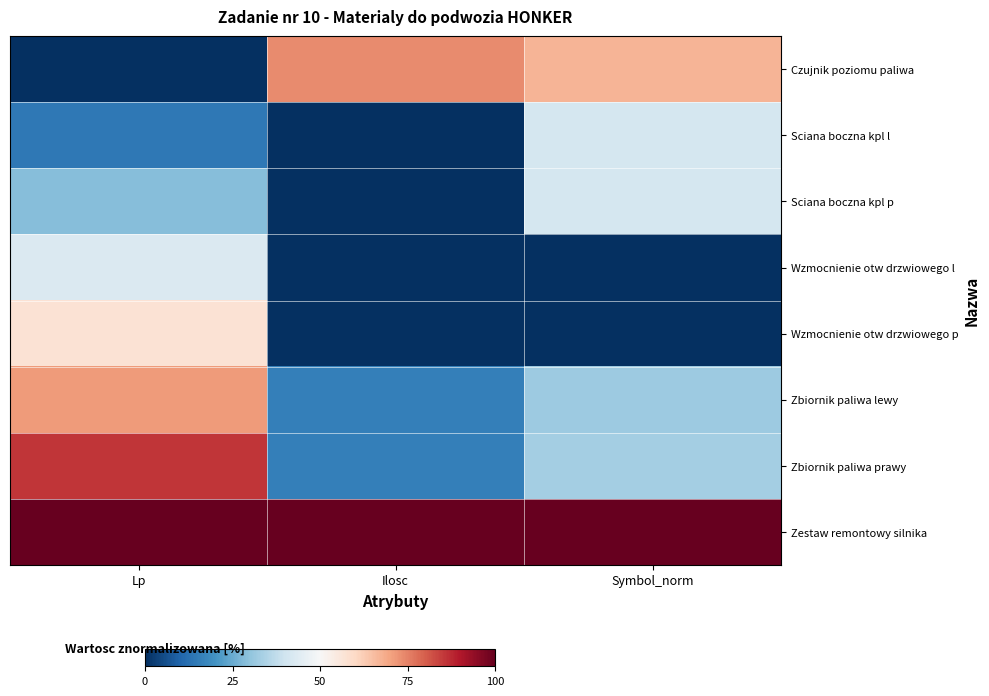

What is the total value across all series at Ilosc?

205.3